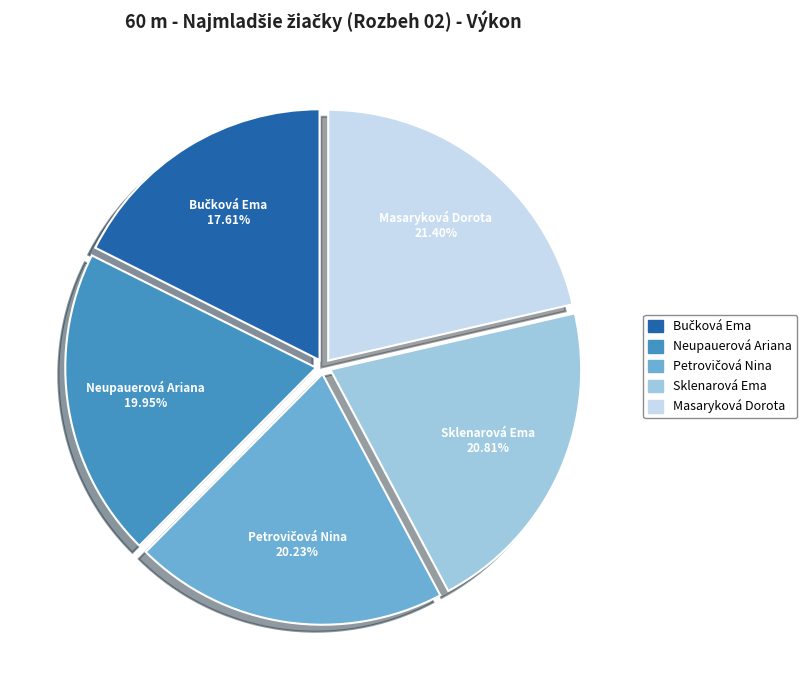

Is it true that Masaryková Dorota is 21% of the pie?

True